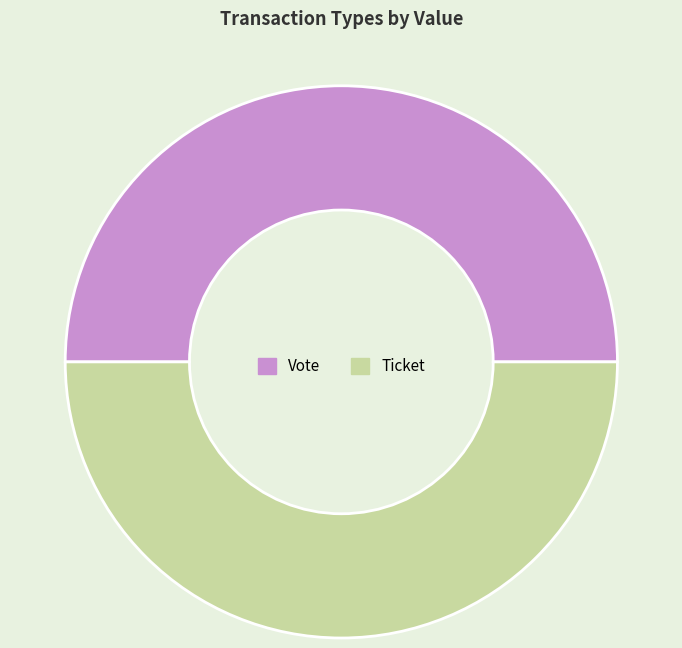

Combined, do Vote and Ticket account for over 50%?

Yes